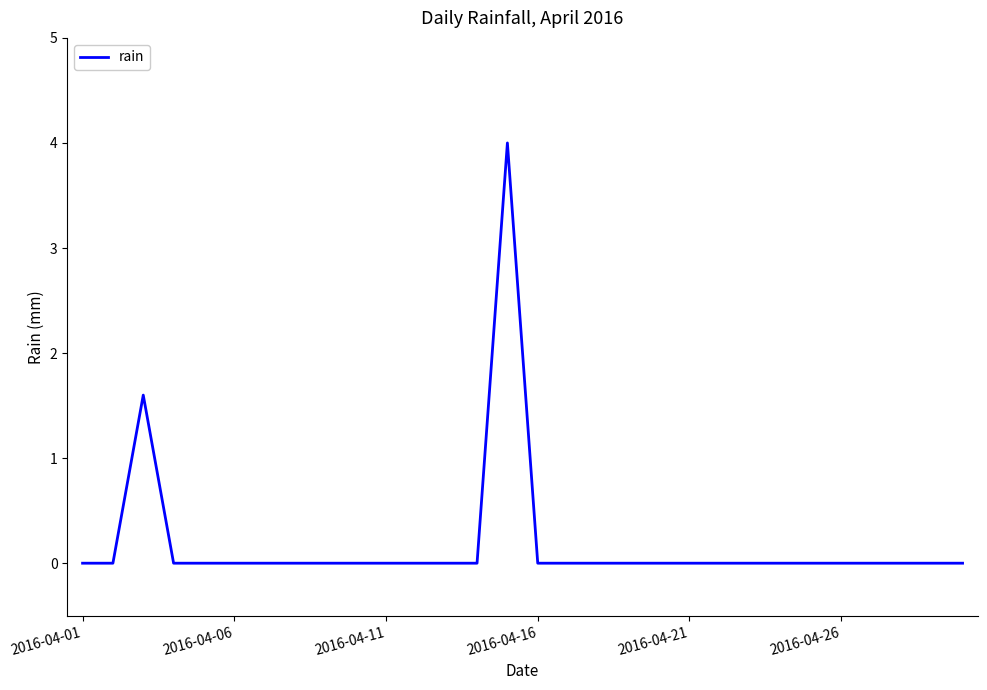

Does the chart have visible grid lines?

No